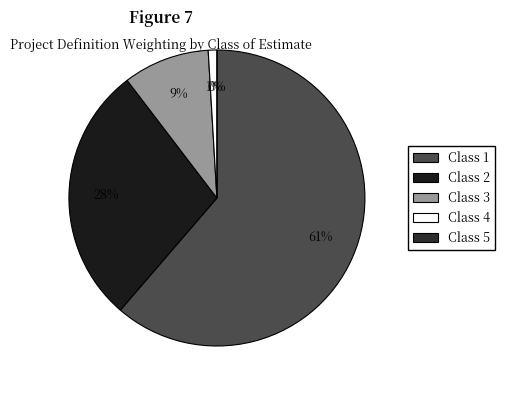

To the nearest percent, what is the average slice percentage?

20%